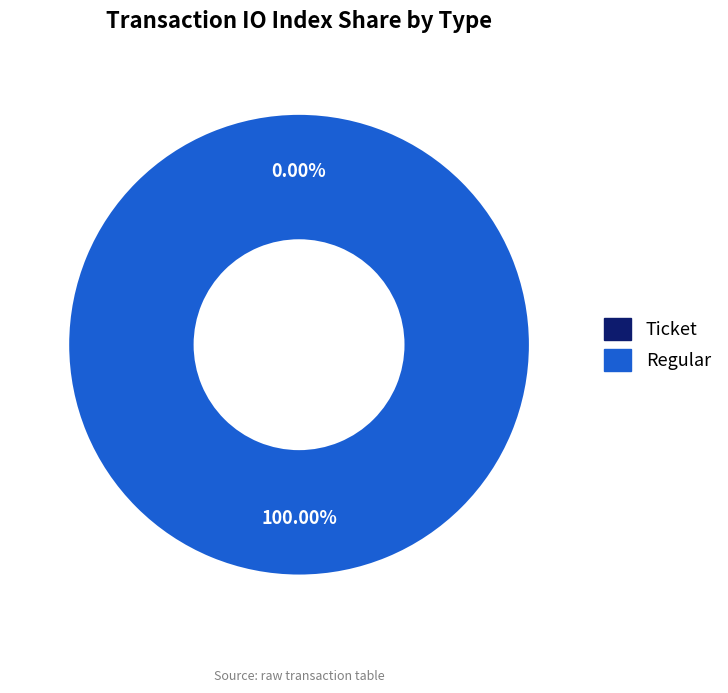

To the nearest percent, what is the average slice percentage?

50%